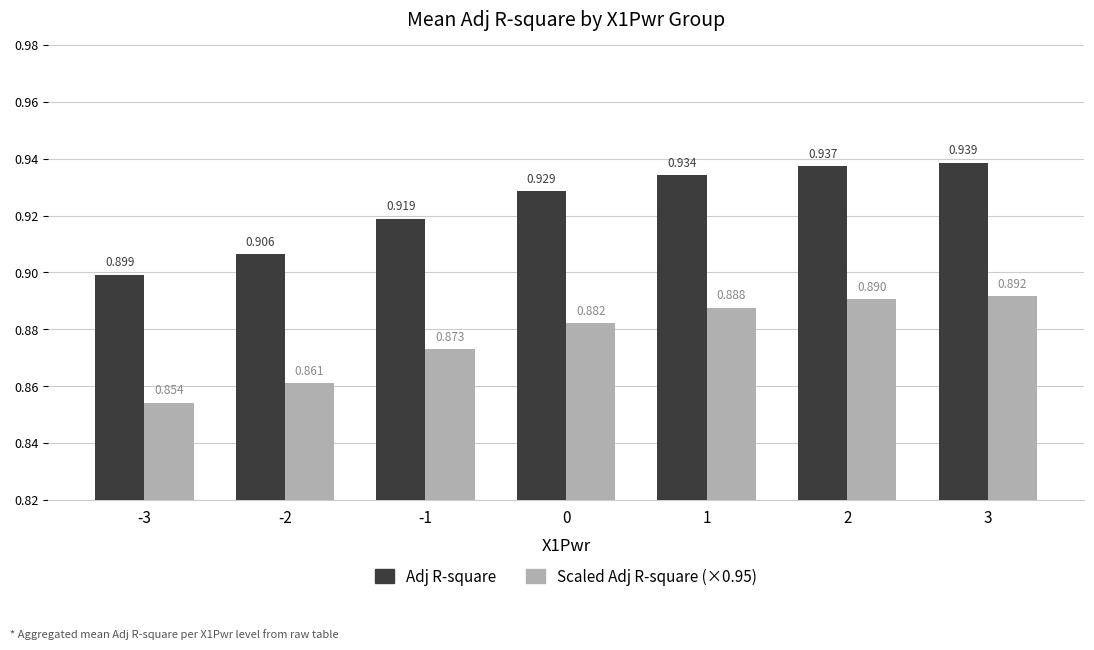

The Adj R-square series shows 0.9 at 3. True or false?

True